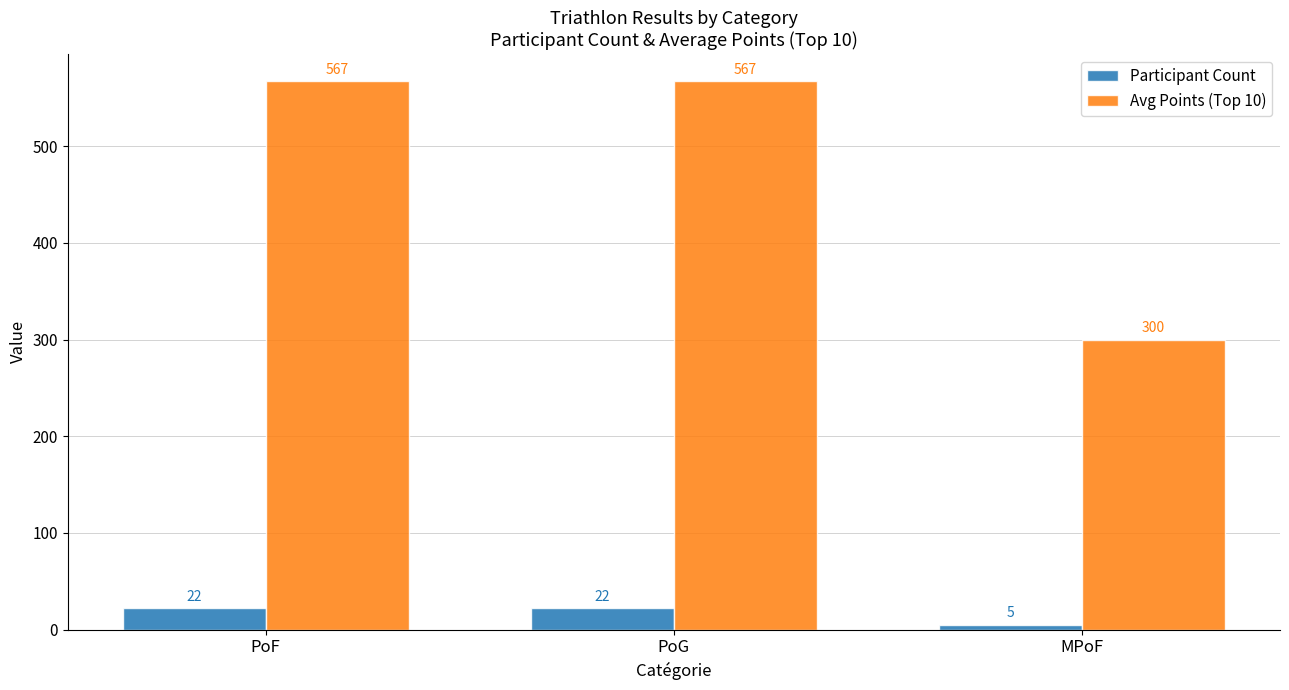

Which category has the lowest value across all series?

MPoF